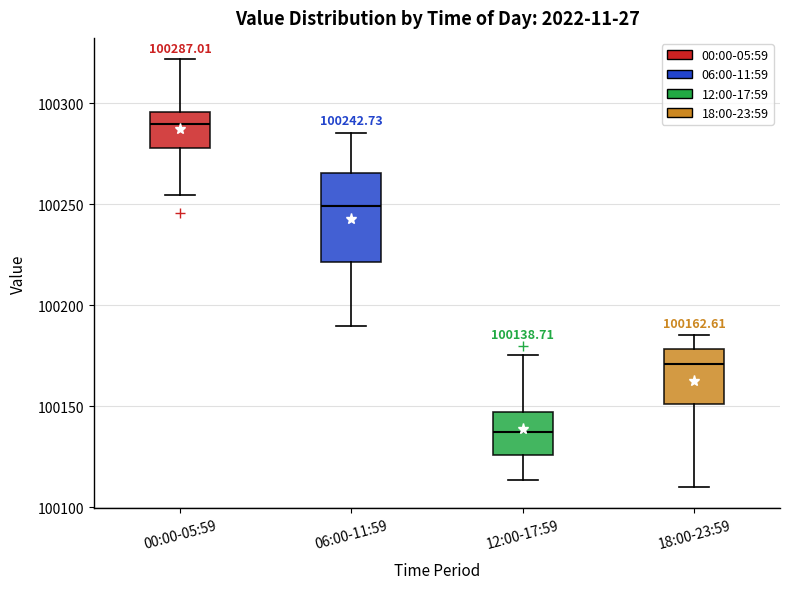

Which box is the tallest, from its lower edge to its upper edge?

06:00-11:59